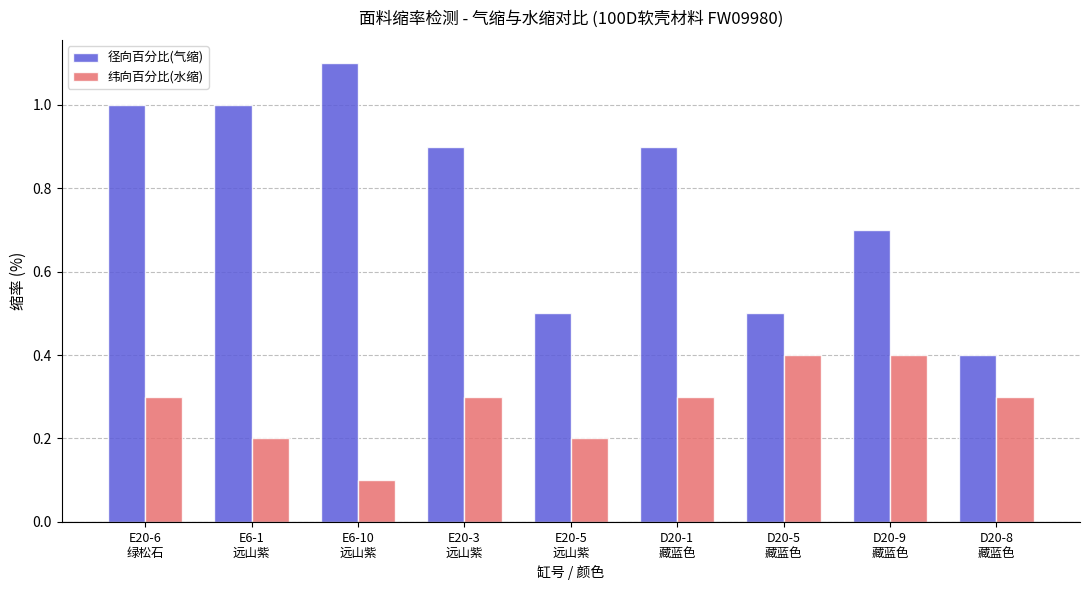

What is the average value of the 径向百分比(气缩) series?

0.8